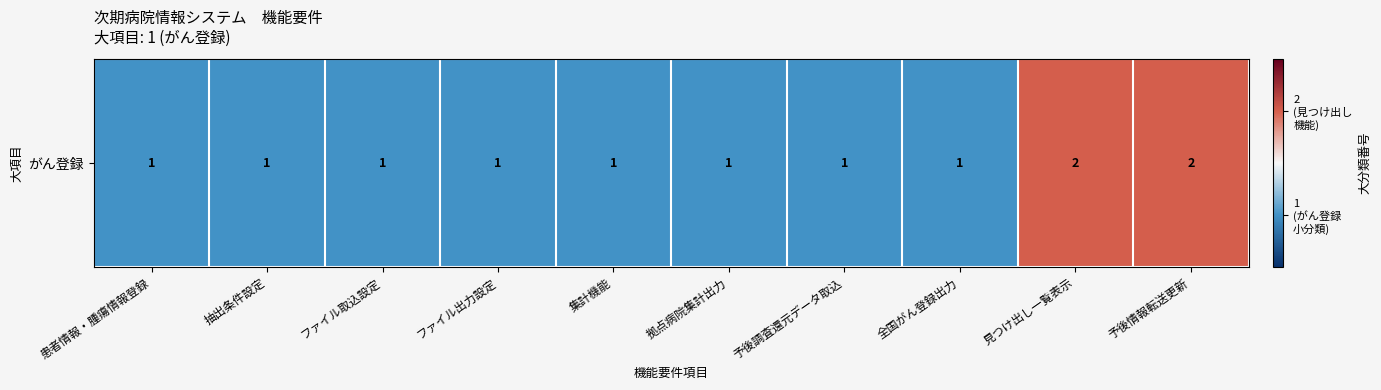

Count the number of categories in the chart.

10